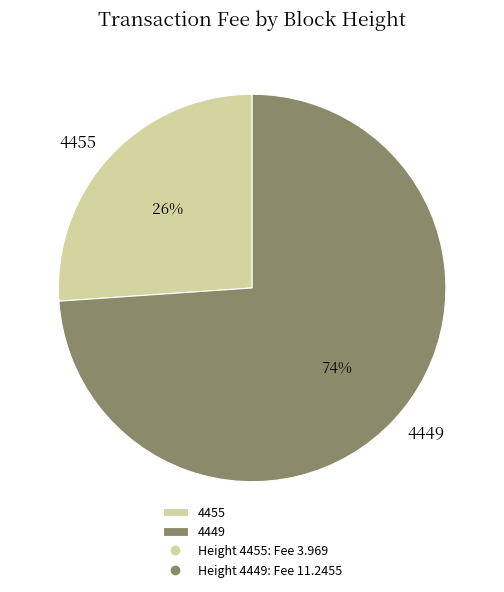

Approximately how many times larger is the value at 4455 compared to 4449?

0.4